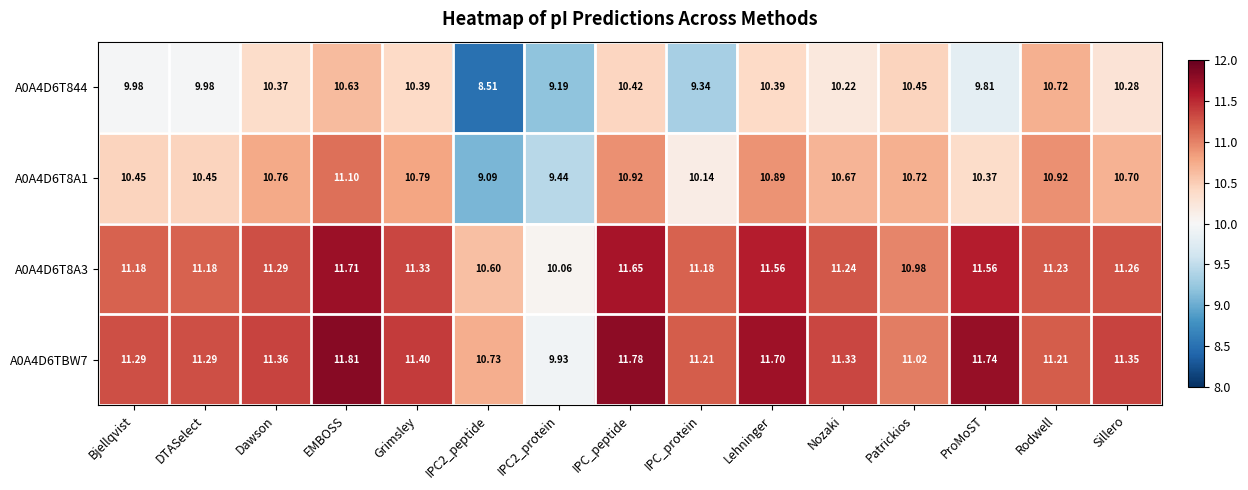

At which category does the chart reach its peak across all series?

EMBOSS